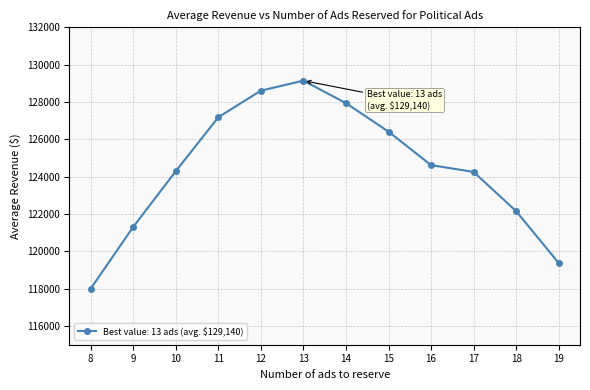

The value at 16 is 124616. True or false?

True